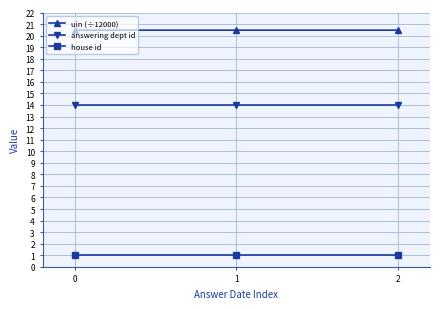

What is the total value across all series at 0?

35.5